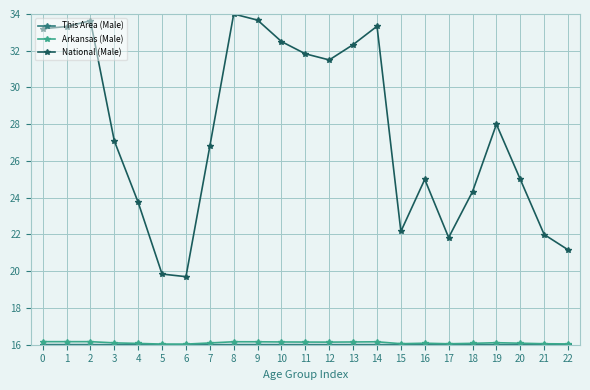

What is the value of the National (Male) point at the 14th from the left?

32.3